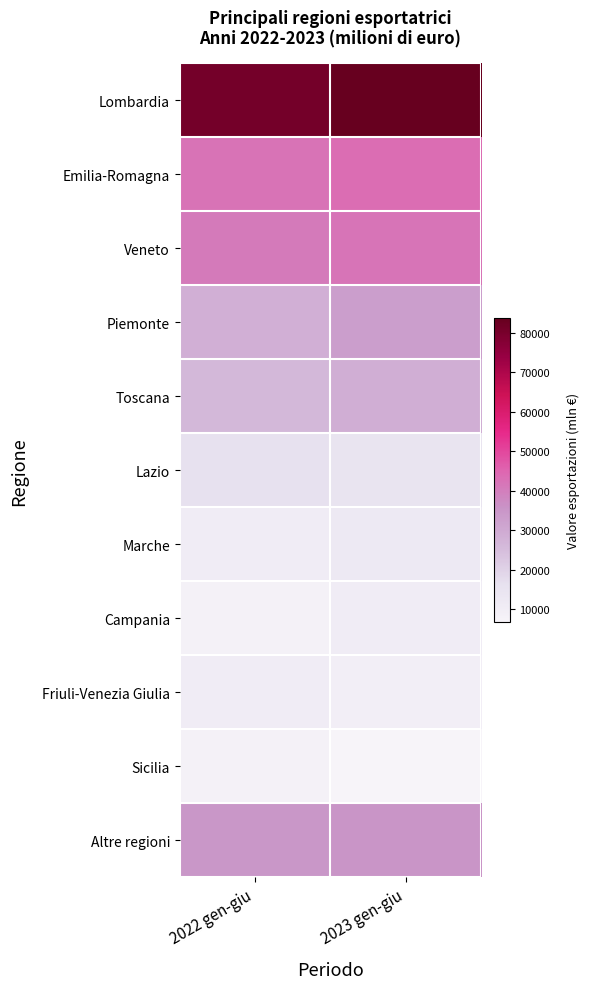

List the series in order of their peak value, lowest first.

Sicilia, Campania, Friuli-Venezia Giulia, Marche, Lazio, Toscana, Piemonte, Altre regioni, Veneto, Emilia-Romagna, Lombardia